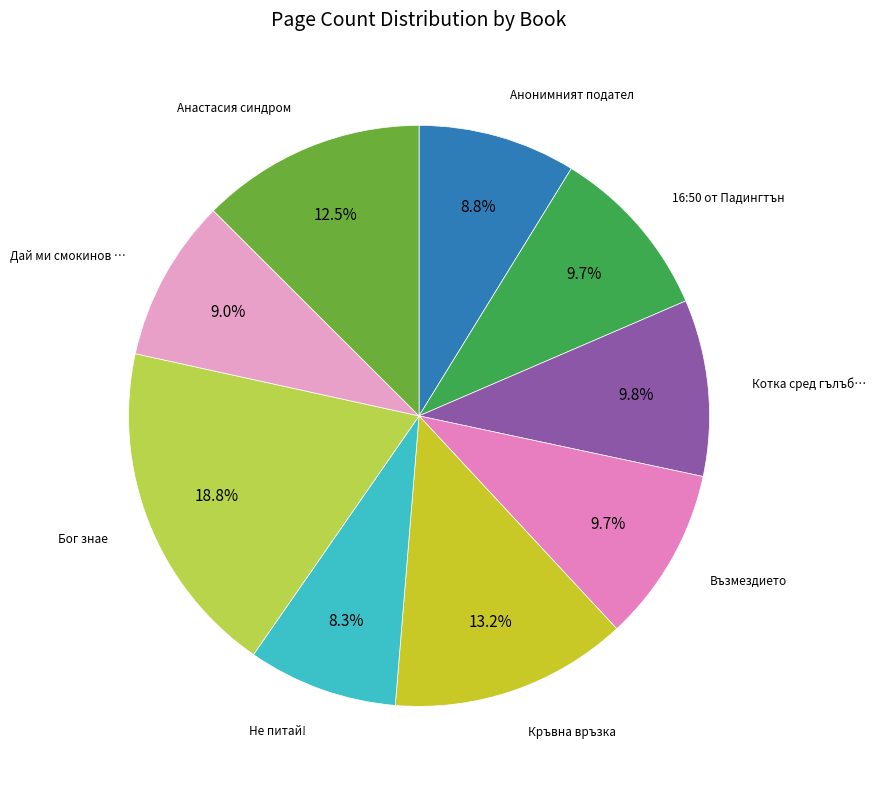

Which category has the biggest portion of the pie?

Бог знае